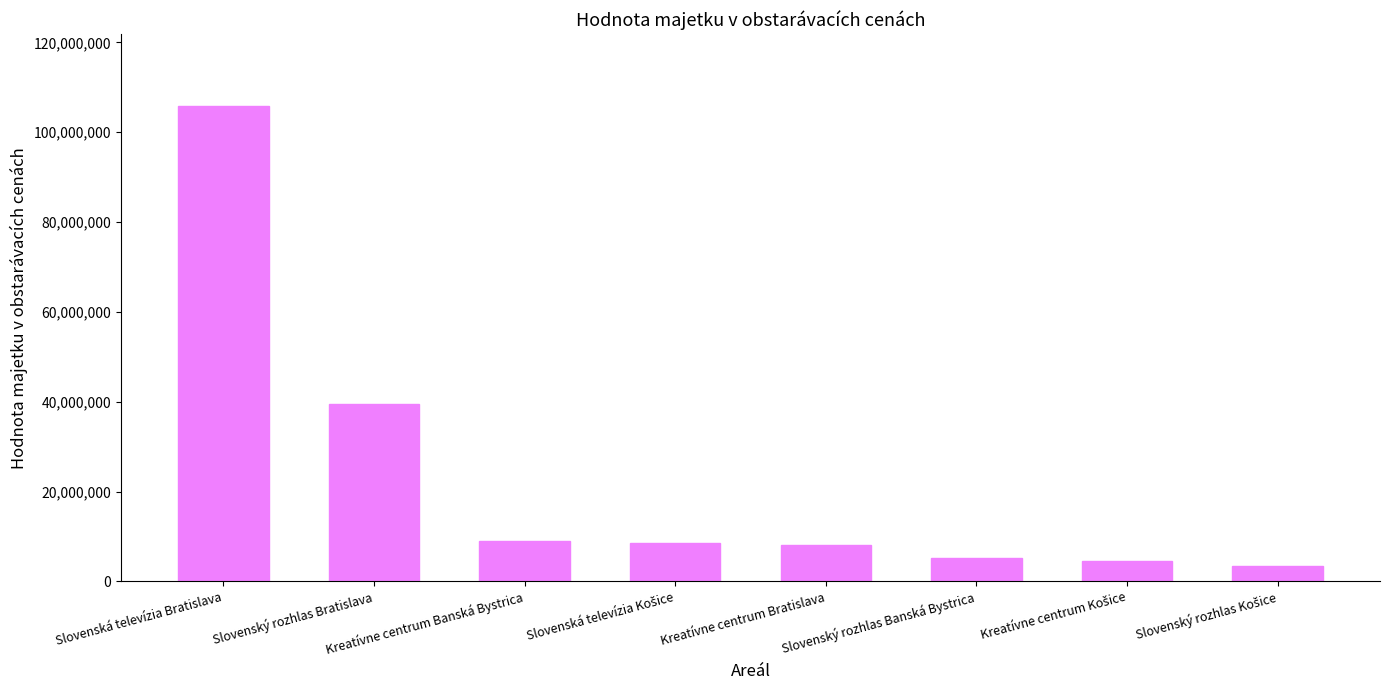

Approximately how many times larger is the value at Kreatívne centrum Banská Bystrica compared to Slovenský rozhlas Banská Bystrica?

1.8